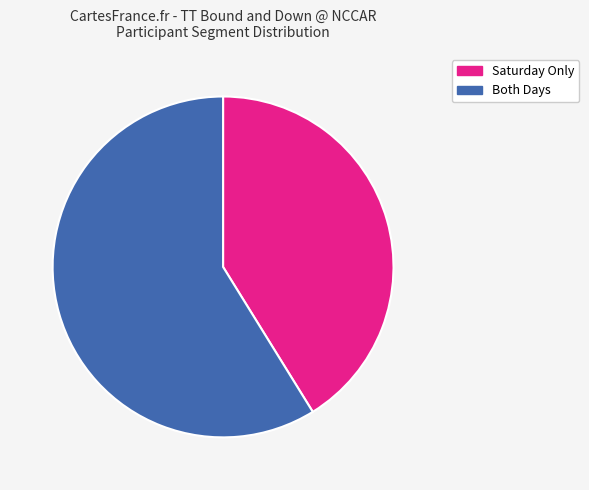

Is the sum of Both Days and Saturday Only greater than half?

Yes